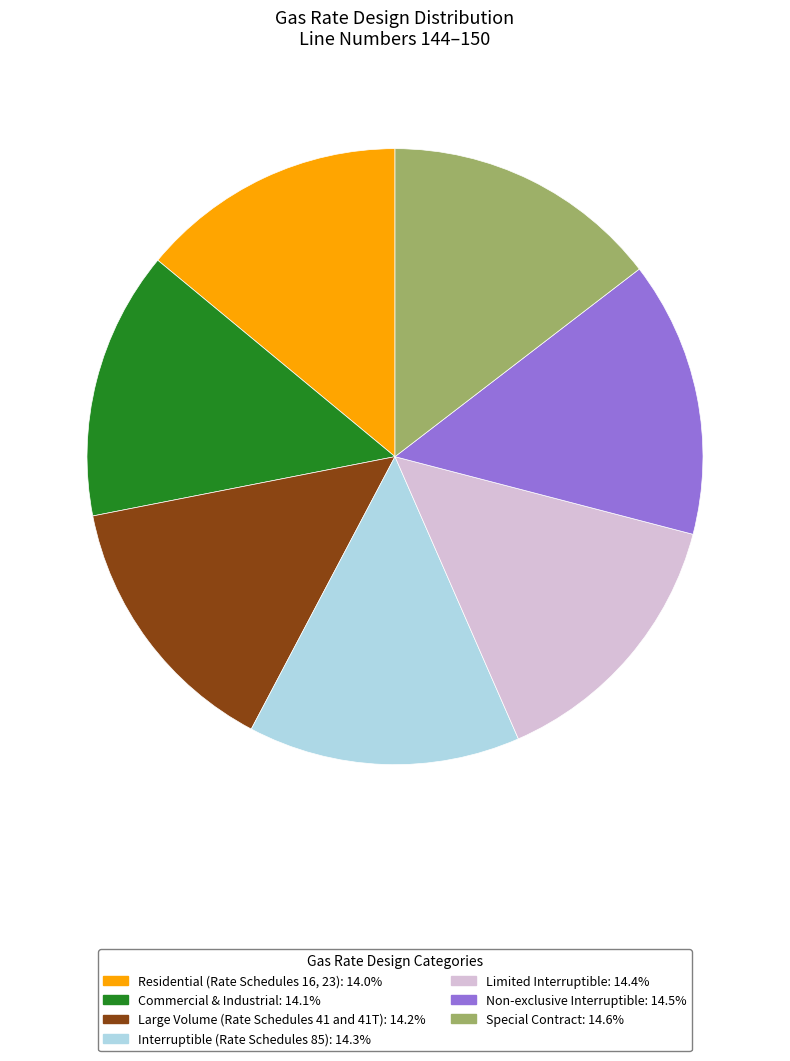

Is there a majority slice in this chart?

No